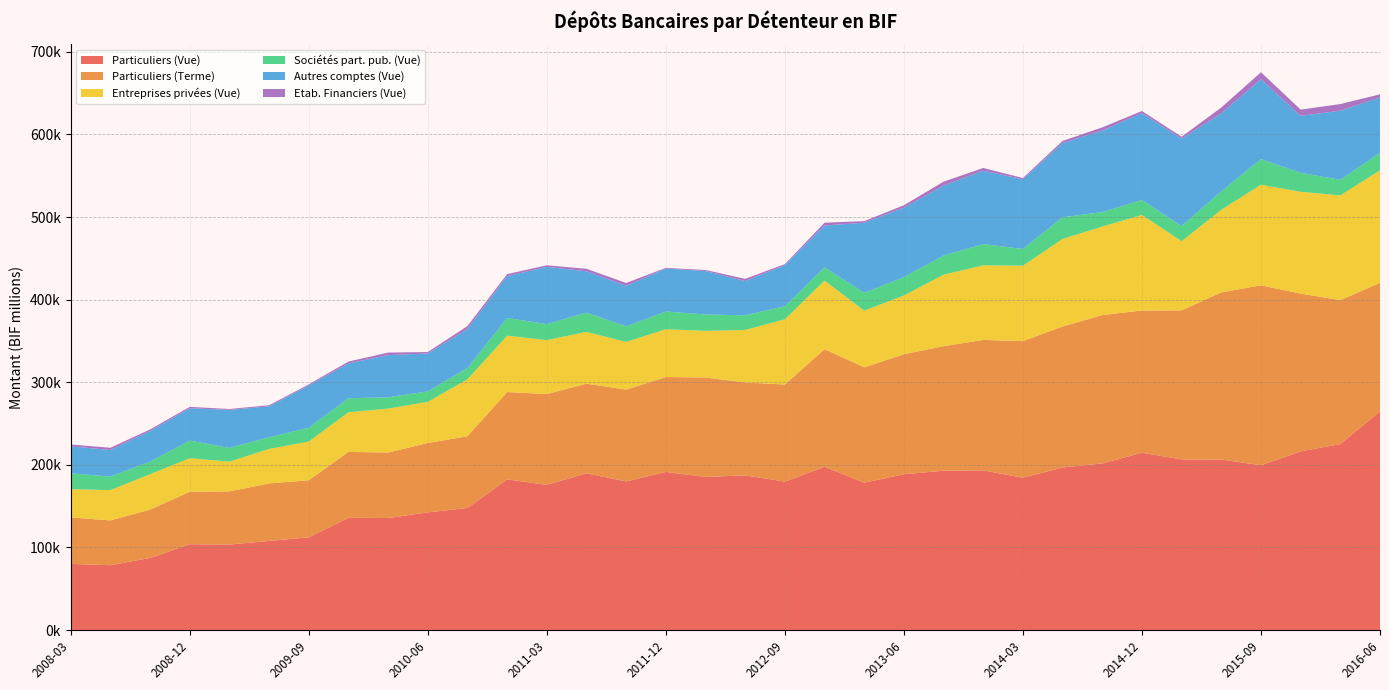

Reading right to left, extract all data points from this chart.

Particuliers (Vue): 2016-06=264826.1	2016-03=225176.5	2015-12=216304.2	2015-09=199551.4	2015-06=206399.9	2015-03=206633.2	2014-12=214646.9	2014-09=201725.1	2014-06=196788.2	2014-03=184412.4	2013-12=193291.8	2013-09=192893.4	2013-06=188593.5	2013-03=178428.7	2012-12=197659.1	2012-09=179746.3	2012-06=187227.7	2012-03=185360.2	2011-12=191401.4	2011-09=179931.7	2011-06=189726.1	2011-03=175797.9	2010-12=182432.2	2010-09=147778.8	2010-06=142462.1	2010-03=135664.9	2009-12=135849.7	2009-09=112286.0	2009-06=107846.5	2009-03=103519.6	2008-12=103932.4	2008-09=87265.7	2008-06=78501.3	2008-03=80105.4
Particuliers (Terme): 2016-06=155532.3	2016-03=174234.4	2015-12=191015.6	2015-09=217814.2	2015-06=202393.1	2015-03=180372.3	2014-12=172190.7	2014-09=179574.9	2014-06=170705.9	2014-03=165320.3	2013-12=157966.3	2013-09=150746.0	2013-06=145339.6	2013-03=139653.1	2012-12=142420.1	2012-09=117485.7	2012-06=112501.9	2012-03=120351.2	2011-12=114948.2	2011-09=111159.0	2011-06=108526.5	2011-03=109895.3	2010-12=105708.2	2010-09=86859.1	2010-06=83970.4	2010-03=79263.2	2009-12=79802.9	2009-09=69047.3	2009-06=69651.4	2009-03=64357.5	2008-12=63450.8	2008-09=58563.7	2008-06=54282.0	2008-03=56164.0
Entreprises privées (Vue): 2016-06=136168.4	2016-03=126774.2	2015-12=123242.6	2015-09=121700.4	2015-06=100016.2	2015-03=83726.1	2014-12=115720.4	2014-09=107153.4	2014-06=105983.6	2014-03=91318.2	2013-12=90279.8	2013-09=86568.0	2013-06=71022.3	2013-03=68620.4	2012-12=82976.3	2012-09=78968.5	2012-06=63555.4	2012-03=56490.4	2011-12=57811.2	2011-09=57747.7	2011-06=62727.2	2011-03=65314.3	2010-12=68245.2	2010-09=68967.6	2010-06=49844.6	2010-03=53144.6	2009-12=48040.5	2009-09=46851.8	2009-06=41764.9	2009-03=36016.2	2008-12=40671.0	2008-09=42839.0	2008-06=36647.8	2008-03=34274.4
Sociétés part. pub. (Vue): 2016-06=21219.1	2016-03=18832.6	2015-12=22953.3	2015-09=31042.8	2015-06=22315.5	2015-03=18307.5	2014-12=18060.5	2014-09=17472.5	2014-06=26298.3	2014-03=20251.6	2013-12=25706.7	2013-09=23146.6	2013-06=22204.0	2013-03=21604.9	2012-12=16096.8	2012-09=15858.1	2012-06=17763.7	2012-03=19824.0	2011-12=21500.1	2011-09=18754.2	2011-06=23321.1	2011-03=19329.5	2010-12=21443.2	2010-09=13568.9	2010-06=12756.7	2010-03=13697.3	2009-12=16952.3	2009-09=16743.1	2009-06=14119.1	2009-03=16601.9	2008-12=21363.2	2008-09=15153.5	2008-06=16425.8	2008-03=19149.6
Autres comptes (Vue): 2016-06=67156.3	2016-03=83643.5	2015-12=69022.7	2015-09=96731.6	2015-06=94373.2	2015-03=105775.4	2014-12=105125.2	2014-09=98736.9	2014-06=89871.8	2014-03=84410.9	2013-12=88839.0	2013-09=84685.0	2013-06=84073.5	2013-03=84828.8	2012-12=50600.8	2012-09=49787.2	2012-06=41429.0	2012-03=52638.7	2011-12=51949.6	2011-09=49143.8	2011-06=50074.1	2011-03=69369.4	2010-12=50561.2	2010-09=47258.4	2010-06=45754.3	2010-03=51067.2	2009-12=42146.0	2009-09=51077.9	2009-06=37440.5	2009-03=46042.6	2008-12=39031.3	2008-09=37224.7	2008-06=32079.4	2008-03=32743.3
Etab. Financiers (Vue): 2016-06=3656.3	2016-03=8109.0	2015-12=7505.3	2015-09=8434.4	2015-06=7055.2	2015-03=2390.2	2014-12=2610.1	2014-09=3842.1	2014-06=2518.1	2014-03=1510.2	2013-12=3308.7	2013-09=4808.5	2013-06=3057.5	2013-03=1931.0	2012-12=3398.2	2012-09=1188.7	2012-06=2701.9	2012-03=1198.4	2011-12=848.1	2011-09=3422.7	2011-06=2967.5	2011-03=1890.4	2010-12=2545.3	2010-09=3568.1	2010-06=1791.8	2010-03=3089.7	2009-12=2249.0	2009-09=1385.7	2009-06=1345.2	2009-03=1079.2	2008-12=1730.5	2008-09=1820.0	2008-06=2745.9	2008-03=2190.2